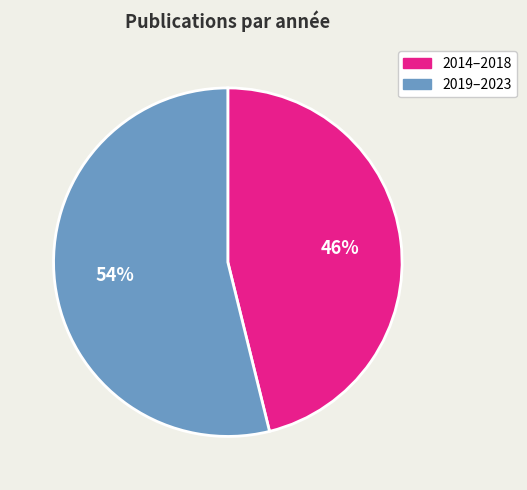

How many segments does this pie chart have?

2